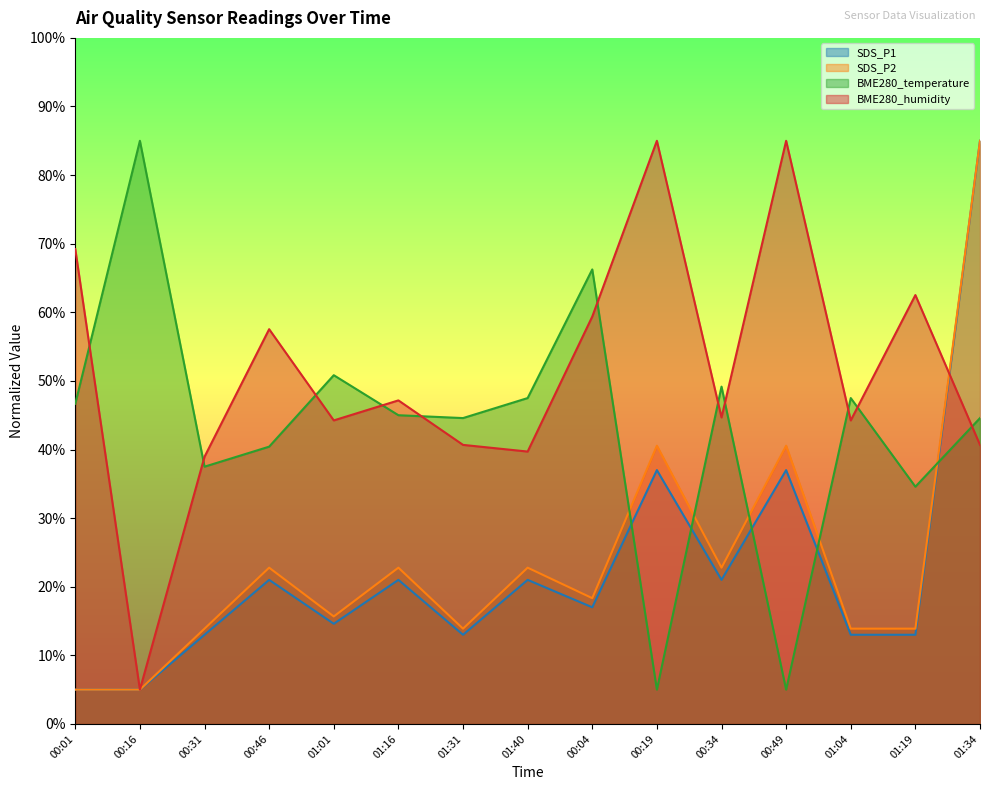

What is the total value across all series at 01:16?

135.9